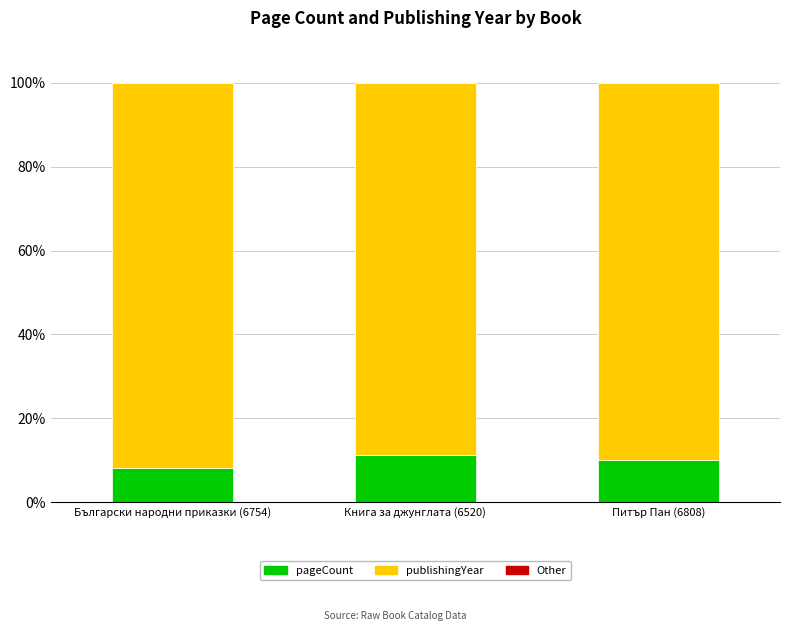

Is it true that pageCount equals 4.8 at Книга за джунглата (6520)?

False